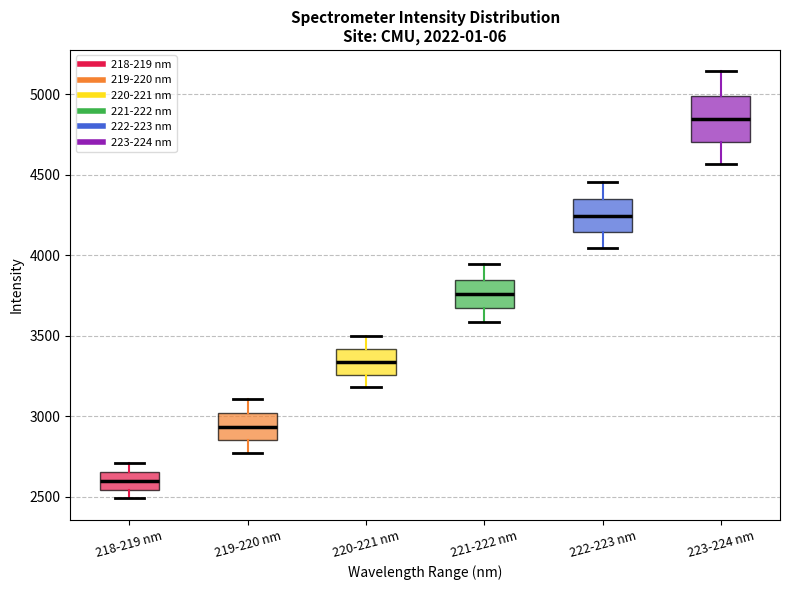

Which box has the lowest median line?

218-219 nm